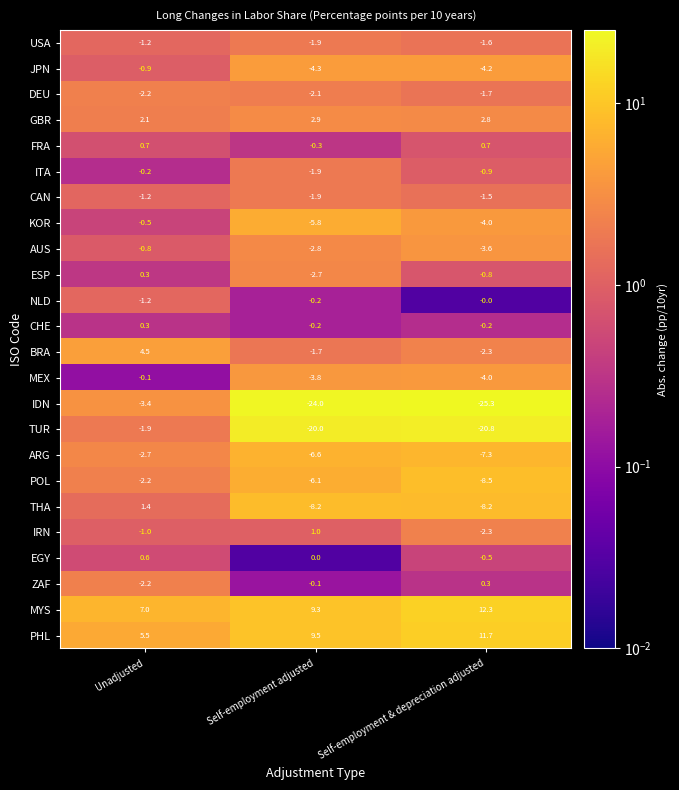

Read the ESP value at Self-employment adjusted.

-2.7